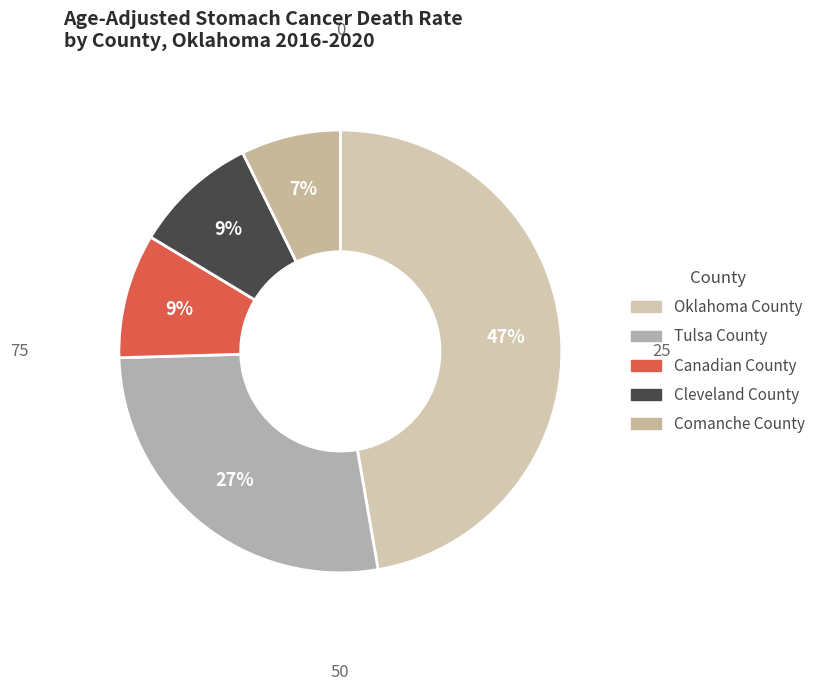

Do Comanche County and Cleveland County together represent more than half of the pie?

No